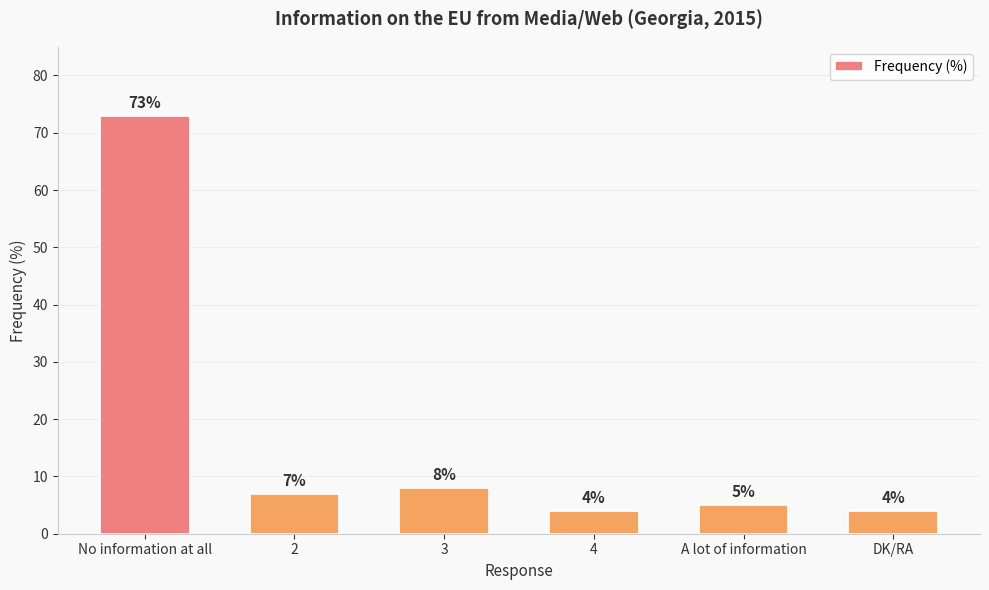

Where is the data nearest to the value 38?

3